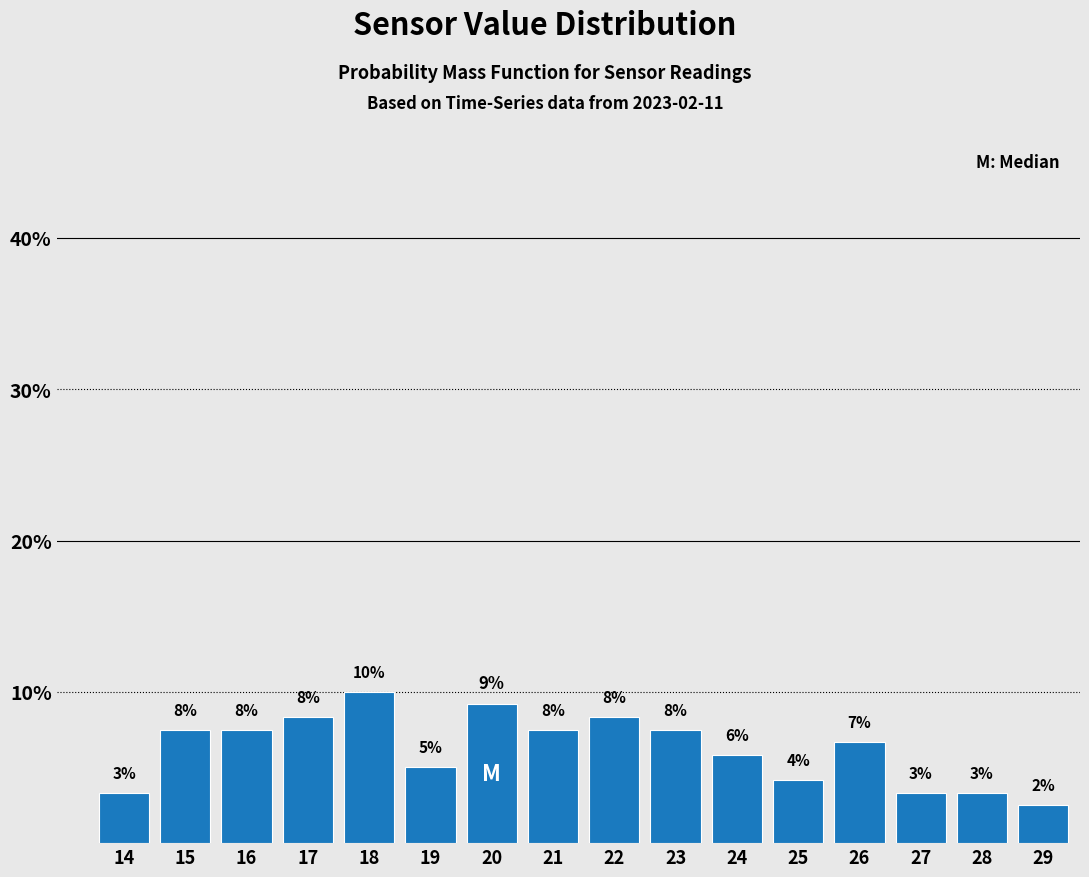

Does the chart contain any negative values?

No